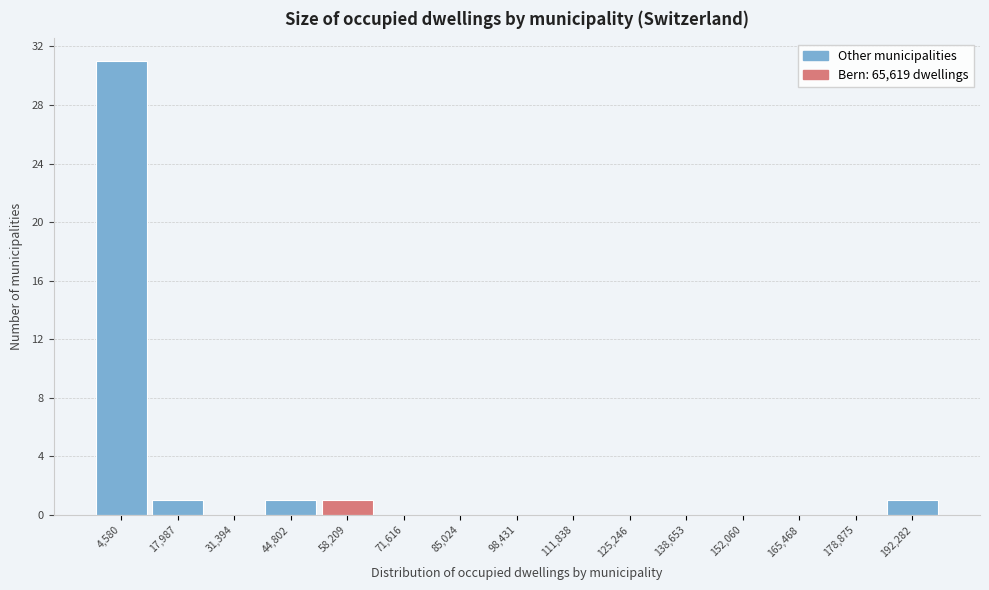

Reading left to right, extract all data points from this chart.

4,580=31	17,987=1	31,394=0	44,802=1	58,209=1	71,616=0	85,024=0	98,431=0	111,838=0	125,246=0	138,653=0	152,060=0	165,468=0	178,875=0	192,282=1